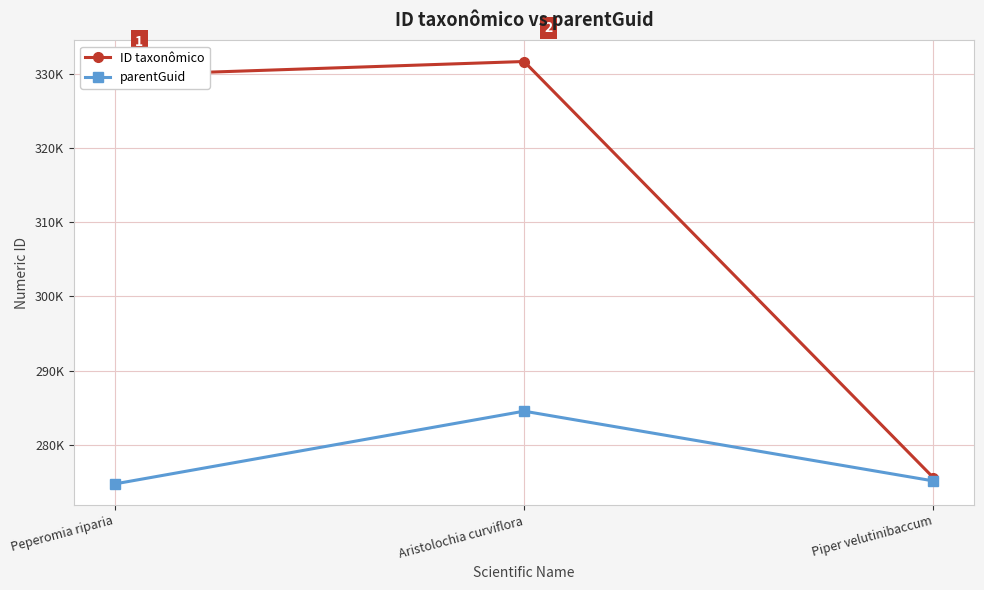

Read the ID taxonômico value at Piper velutinibaccum.

275580